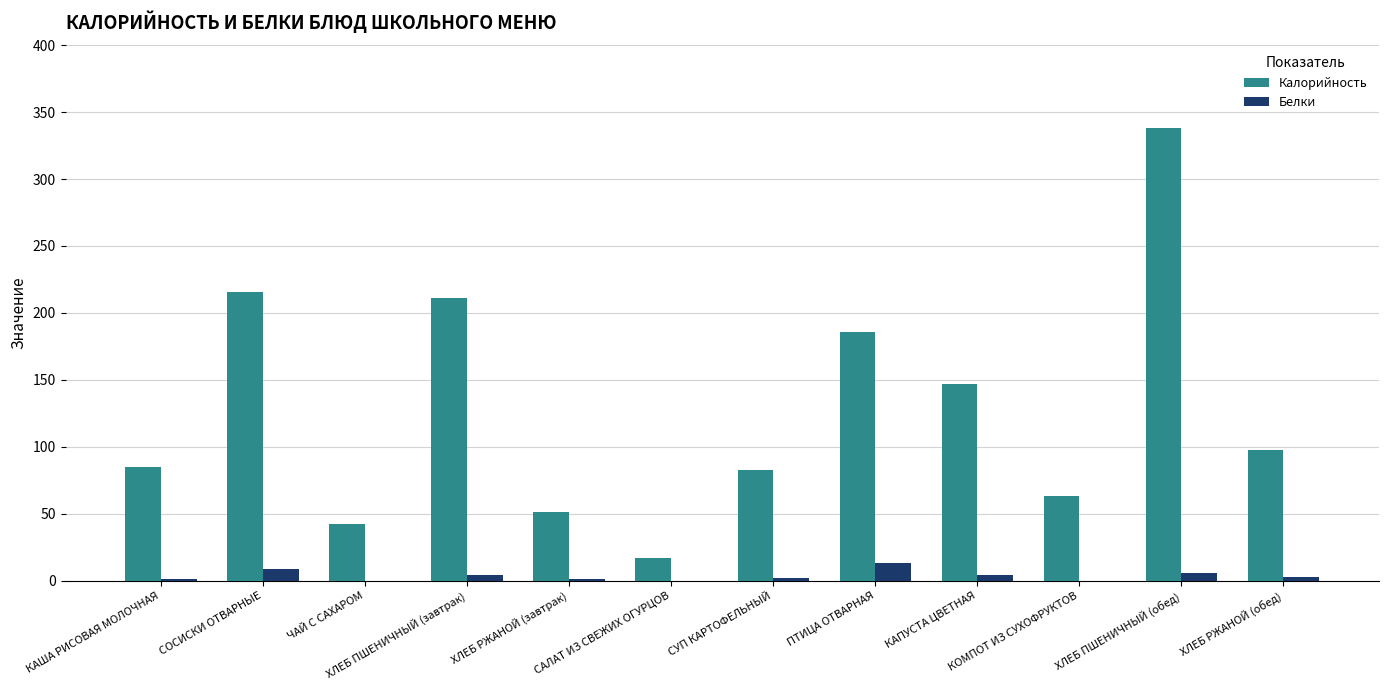

Which series has the widest spread of values?

Калорийность